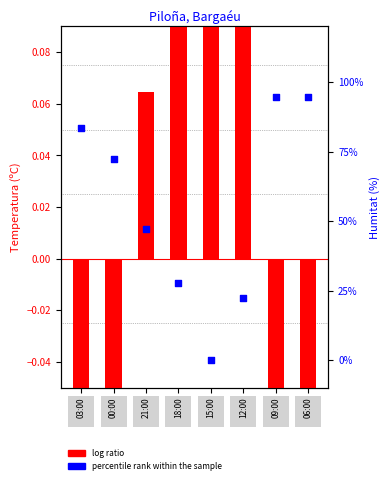

Is the value of log ratio at 09:00 greater than the value of percentile rank within the sample at 21:00?

No